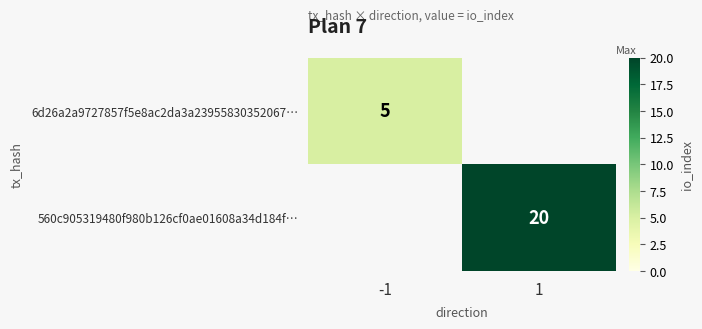

Is it true that 6d26a2a9727857f5e8ac2da3a23955830352067… equals 7 at -1?

False